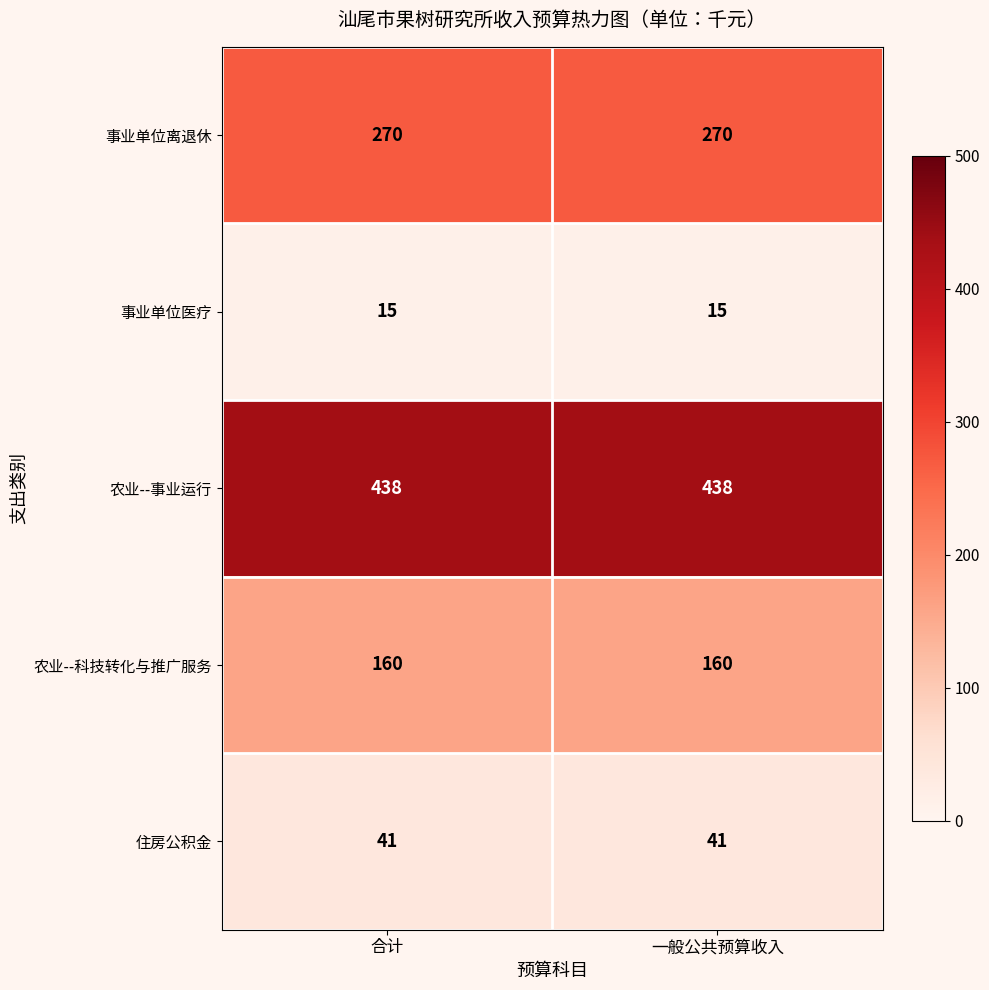

Reading left to right, transcribe all the data shown in this chart.

事业单位离退休: 270	270
事业单位医疗: 15	15
农业--事业运行: 438	438
农业--科技转化与推广服务: 160	160
住房公积金: 41	41